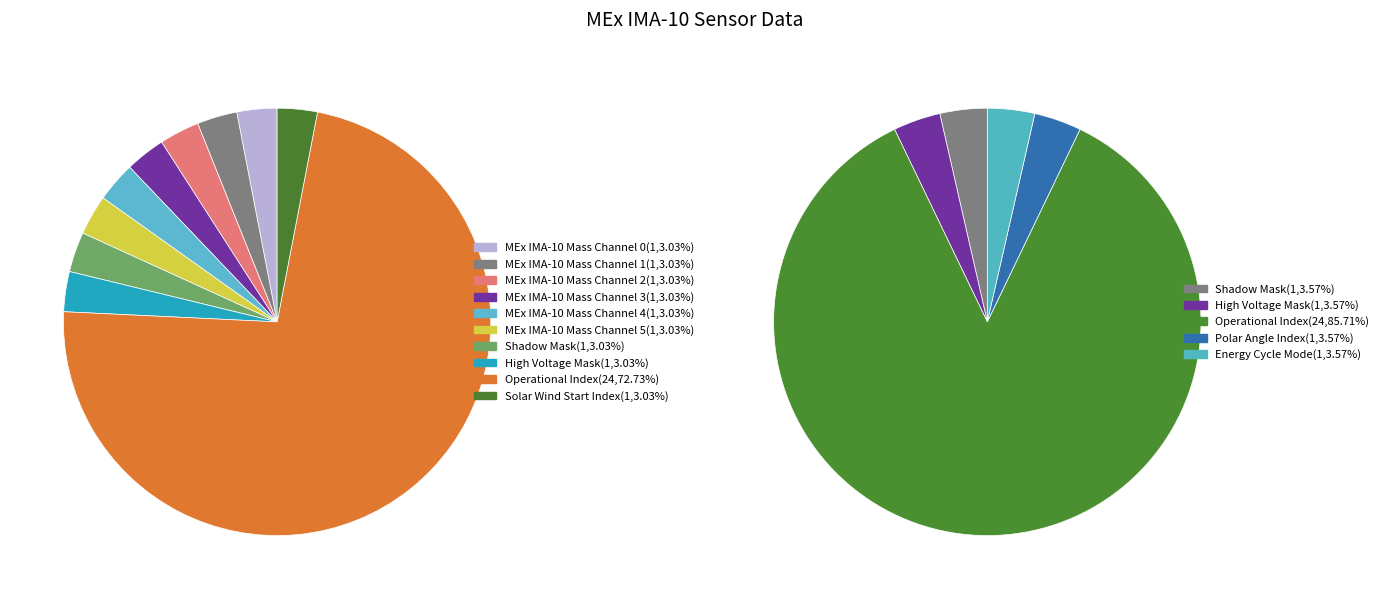

What is the largest slice in the pie chart?

Operational Index